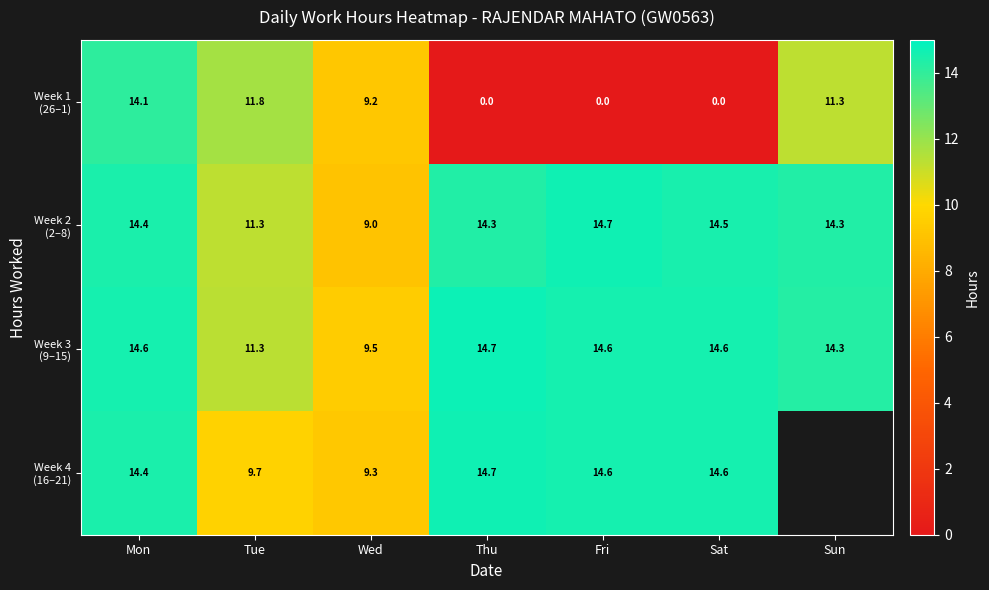

What is the minimum value for Week 3 (9–15)?

9.5